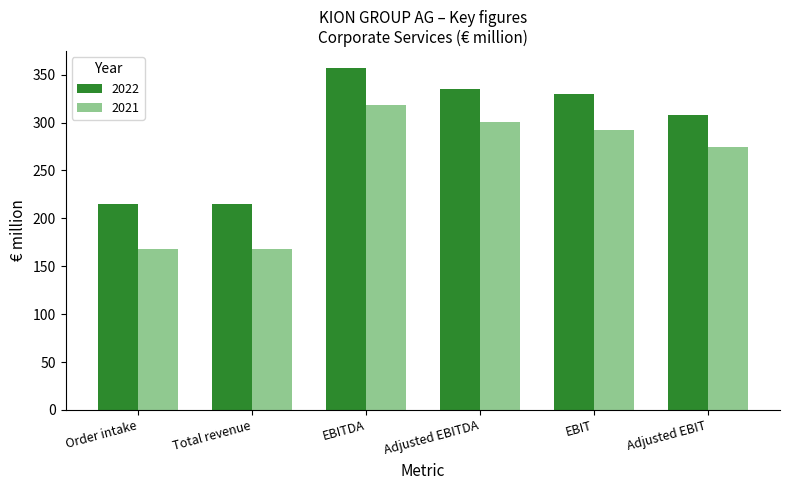

What value does the 2022 series have at EBIT?

329.4